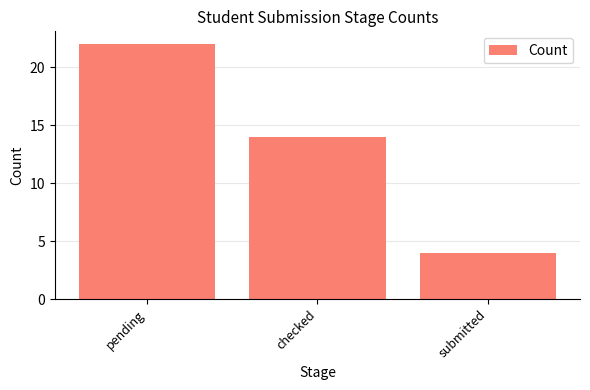

How many bars are there in total?

3